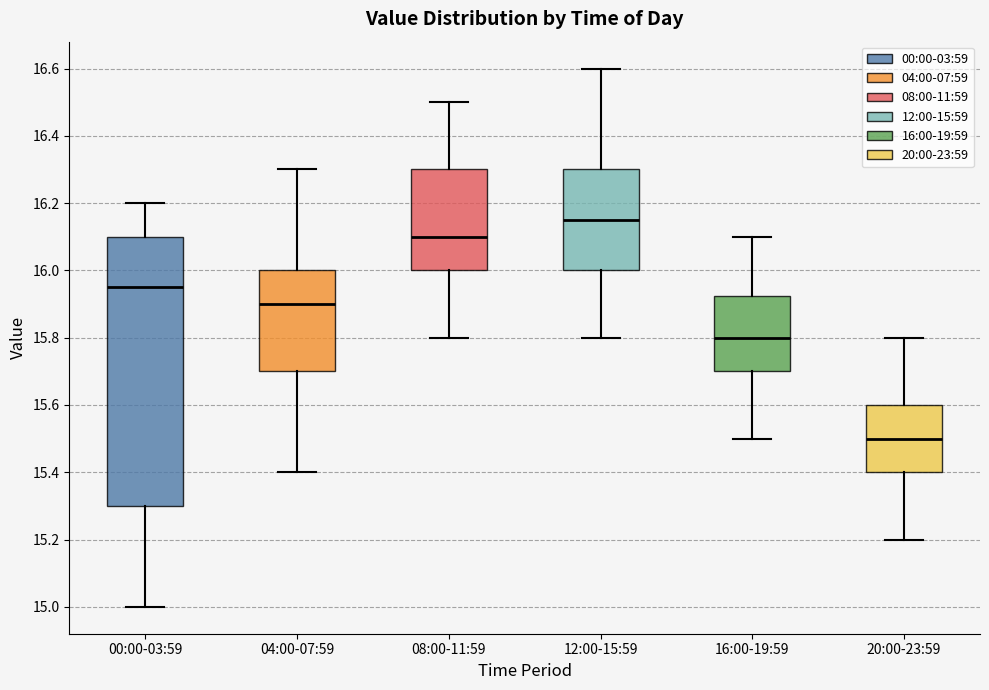

Reading left to right, read every box against the y-axis: the position of its median line, the range the box covers, and the ends of its whiskers. The values are not printed on the chart, so give them approximately, as read against the axis.

00:00-03:59: median 15.96, box 15.30 to 16.10, whiskers 15.00 to 16.20
04:00-07:59: median 15.90, box 15.70 to 16.00, whiskers 15.40 to 16.30
08:00-11:59: median 16.10, box 16.00 to 16.30, whiskers 15.80 to 16.50
12:00-15:59: median 16.16, box 16.00 to 16.30, whiskers 15.80 to 16.60
16:00-19:59: median 15.80, box 15.70 to 15.92, whiskers 15.50 to 16.10
20:00-23:59: median 15.50, box 15.40 to 15.60, whiskers 15.20 to 15.80